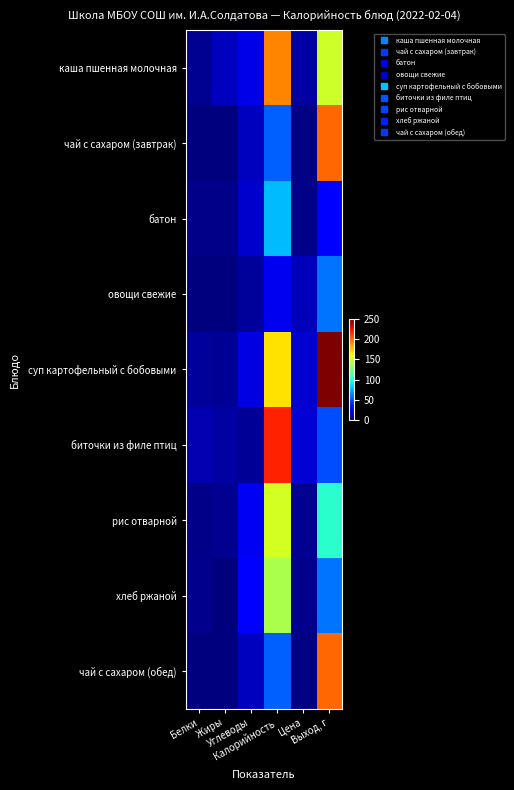

Between Углеводы and Калорийность, which series saw the biggest shift?

биточки из филе птиц